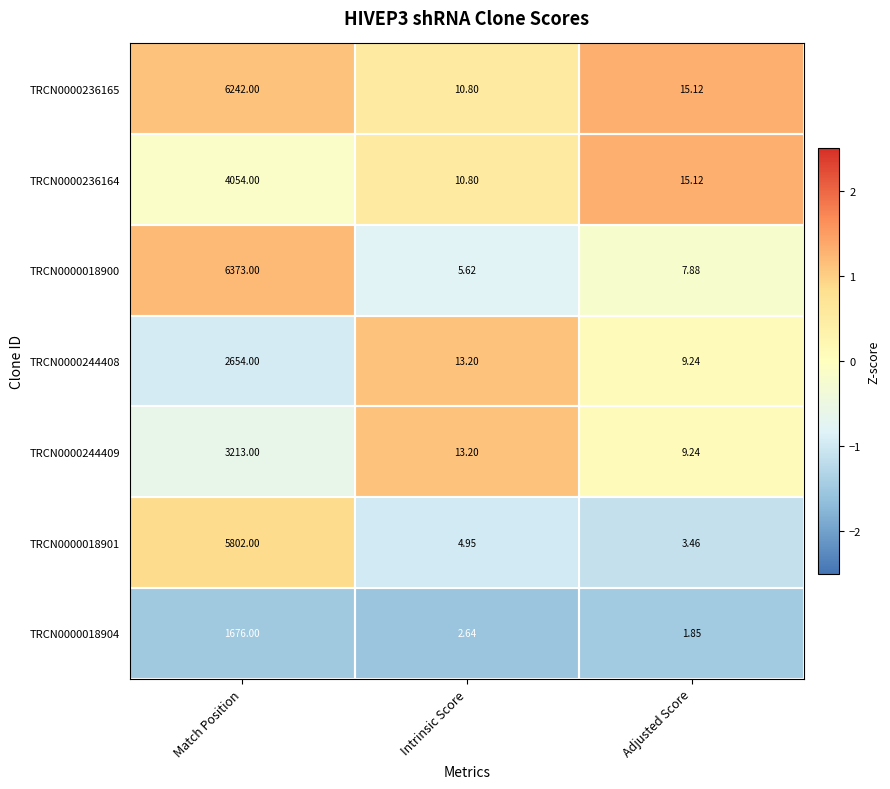

Is the value of TRCN0000018901 at Match Position greater than the value of TRCN0000018900 at Match Position?

No